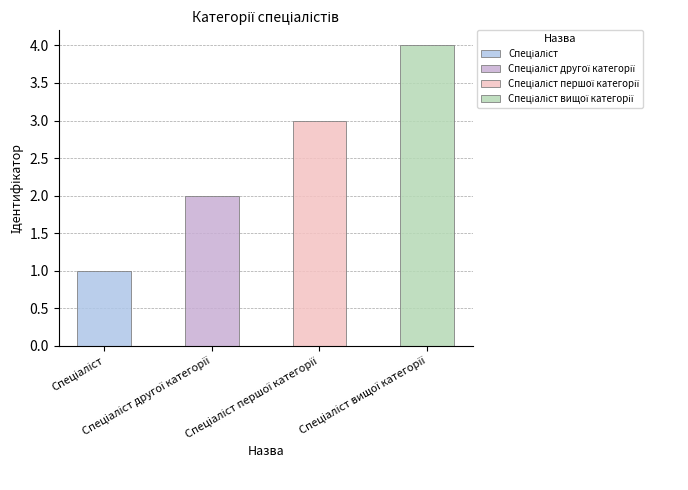

Where does the data first go above 3?

Спеціаліст вищої категорії